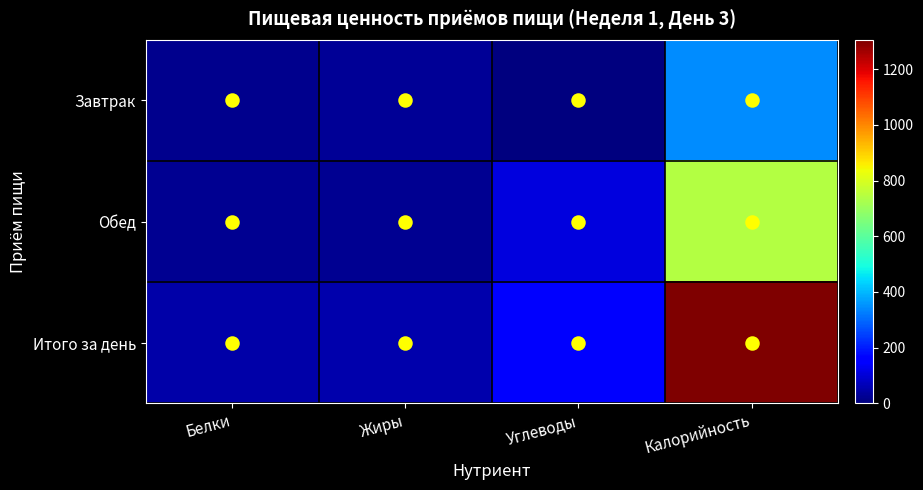

What is the spread (max minus min) of values at Жиры?

31.1